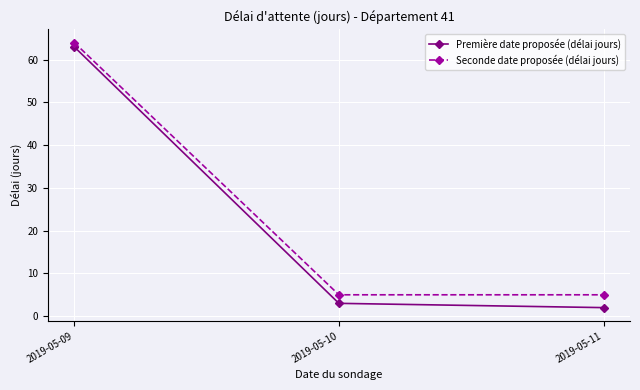

Reading right to left, what are all the values shown in this chart?

Première date proposée (délai jours): 2019-05-11=2	2019-05-10=3	2019-05-09=63
Seconde date proposée (délai jours): 2019-05-11=5	2019-05-10=5	2019-05-09=64